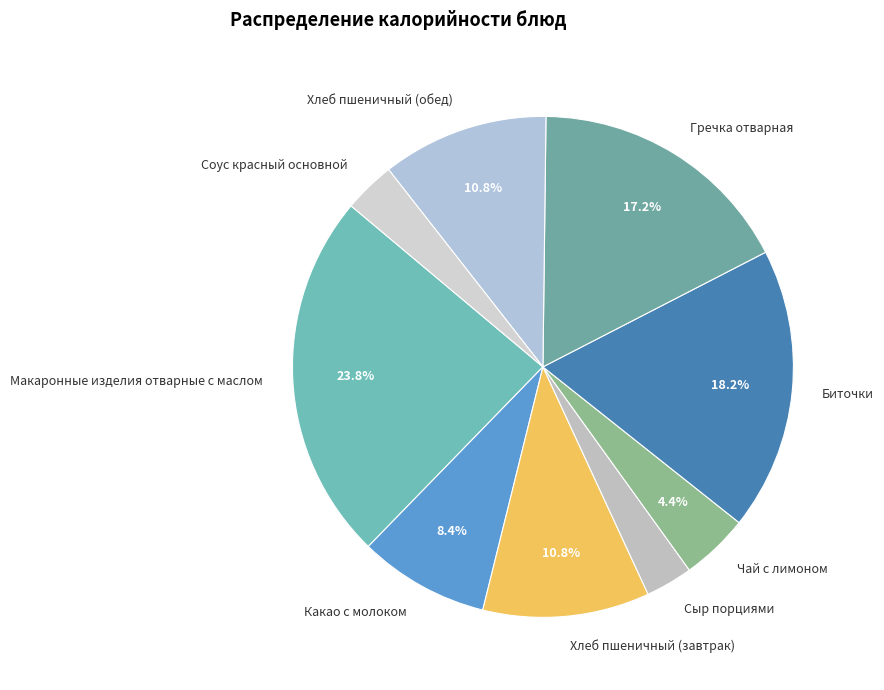

What percentage is the Хлеб пшеничный (обед) slice, to the nearest percent?

11%